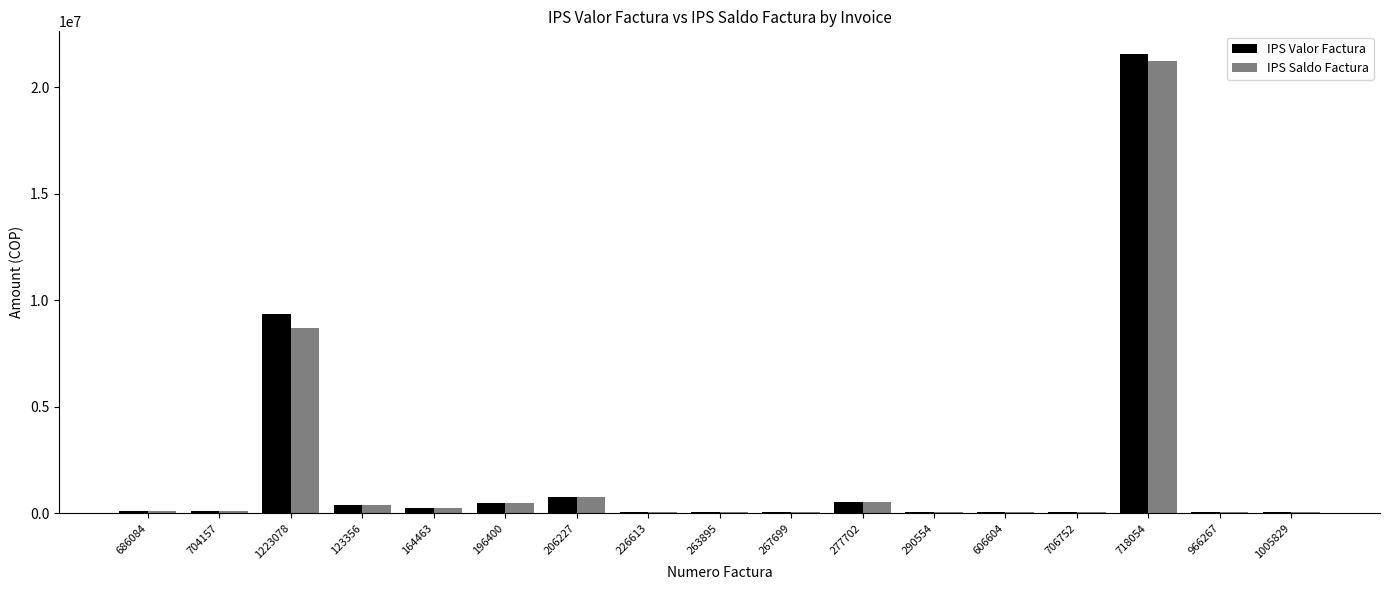

What is the difference between the IPS Saldo Factura values at 277702 and 704157?

424130